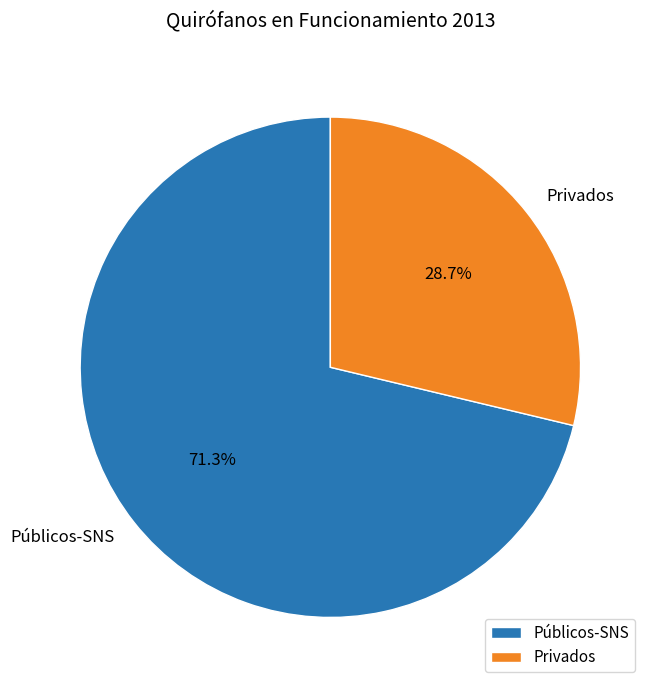

Does any single category account for the majority?

Yes